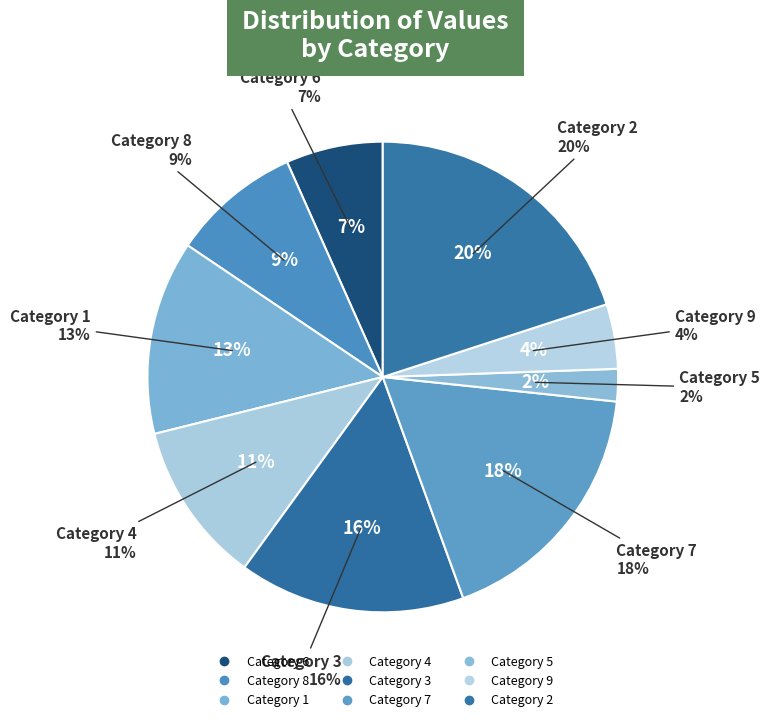

The 6 slice represents 1% of the pie. True or false?

False